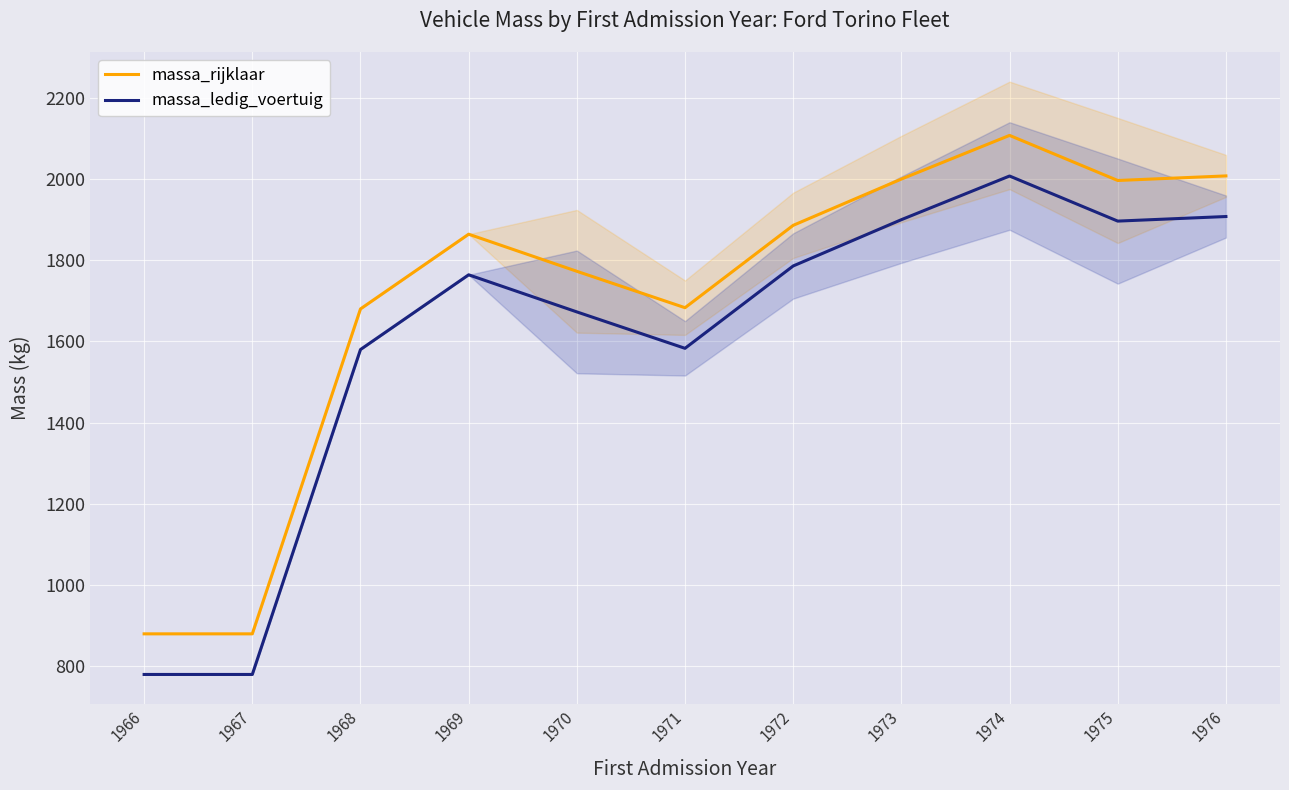

What is the maximum value for massa_rijklaar?

2107.2